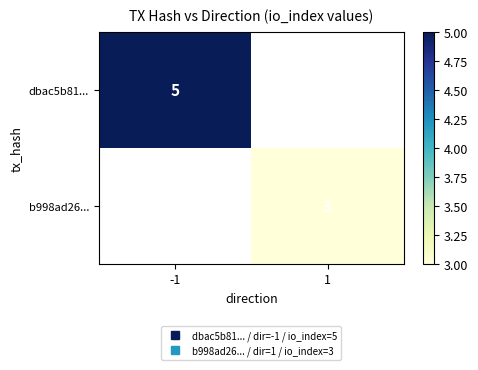

Is it true that dbac5b81... equals 5.0 at -1?

True